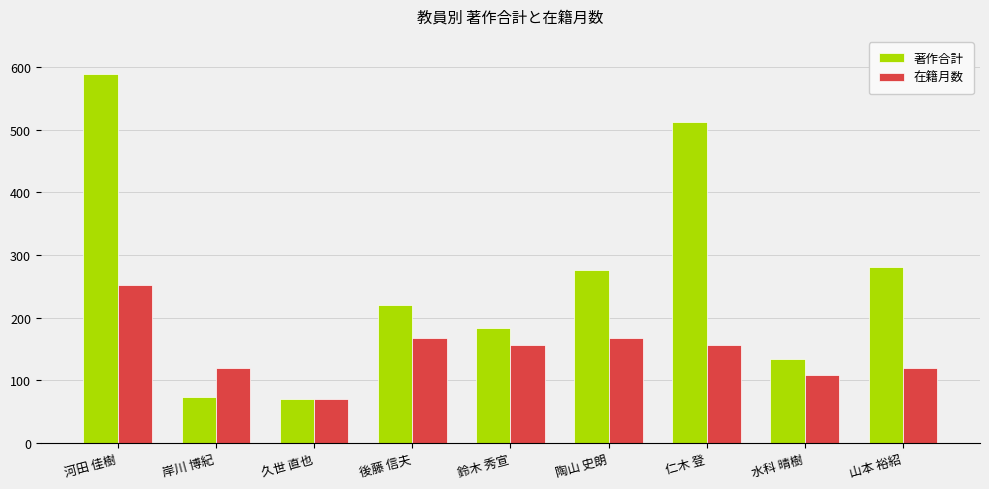

What are all the series names shown in the legend?

著作合計, 在籍月数